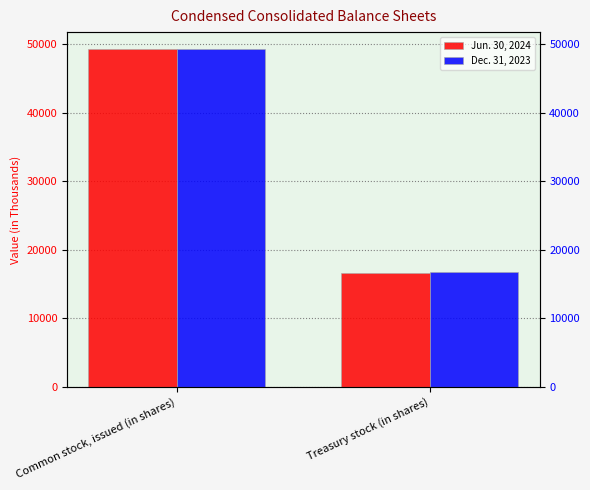

At which label is Jun. 30, 2024 closest to 32969?

Common stock, issued (in shares)